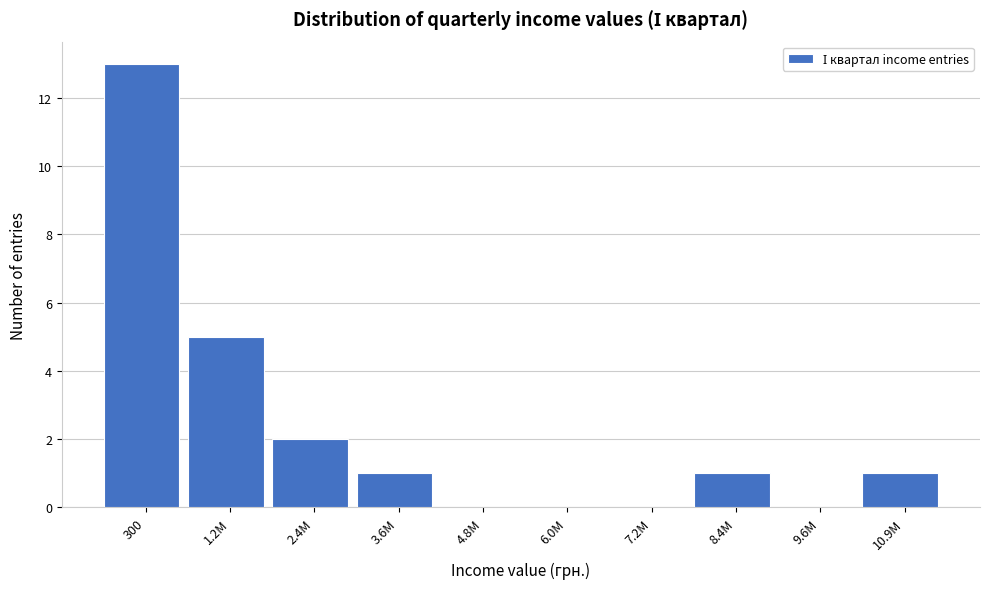

Reading left to right, list all the values displayed in this chart.

300=13	1.2M=5	2.4M=2	3.6M=1	4.8M=0	6.0M=0	7.2M=0	8.4M=1	9.6M=0	10.9M=1